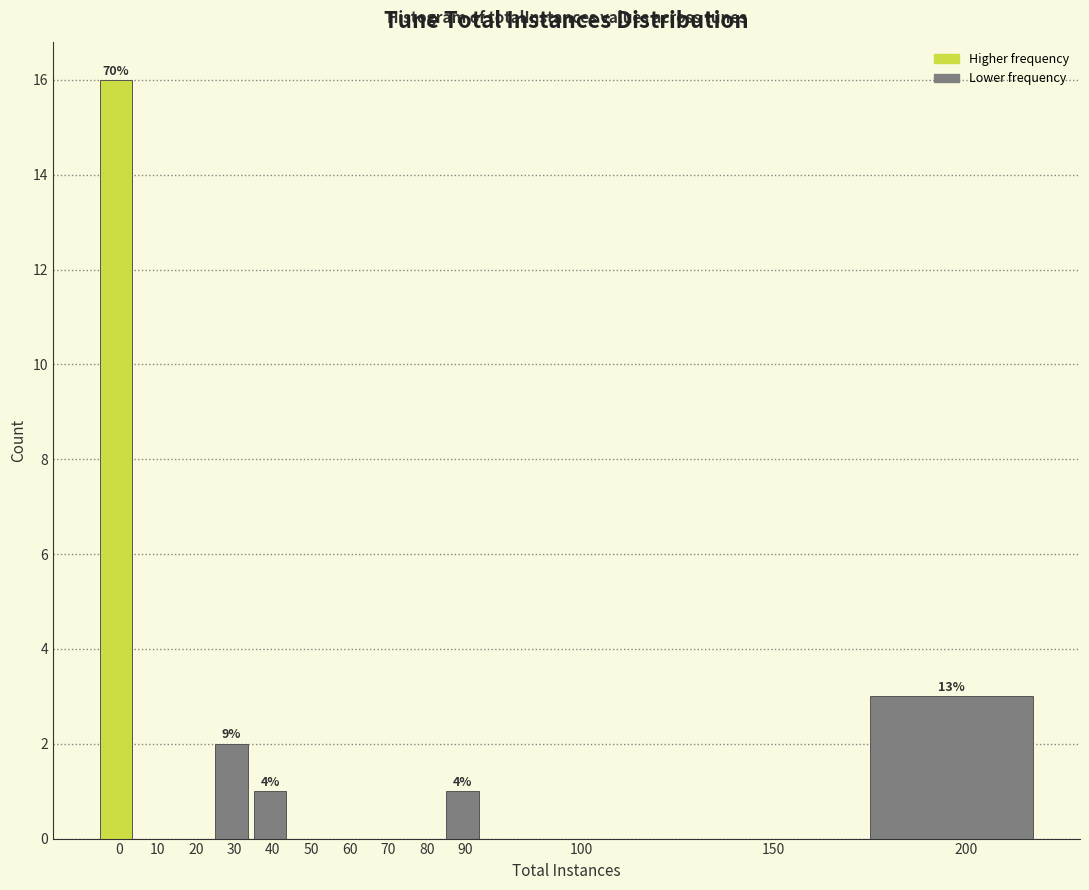

Reading left to right, transcribe all the data shown in this chart.

0=16	10=0	20=0	30=2	40=1	50=0	60=0	70=0	80=0	90=1	100=0	150=0	200=3